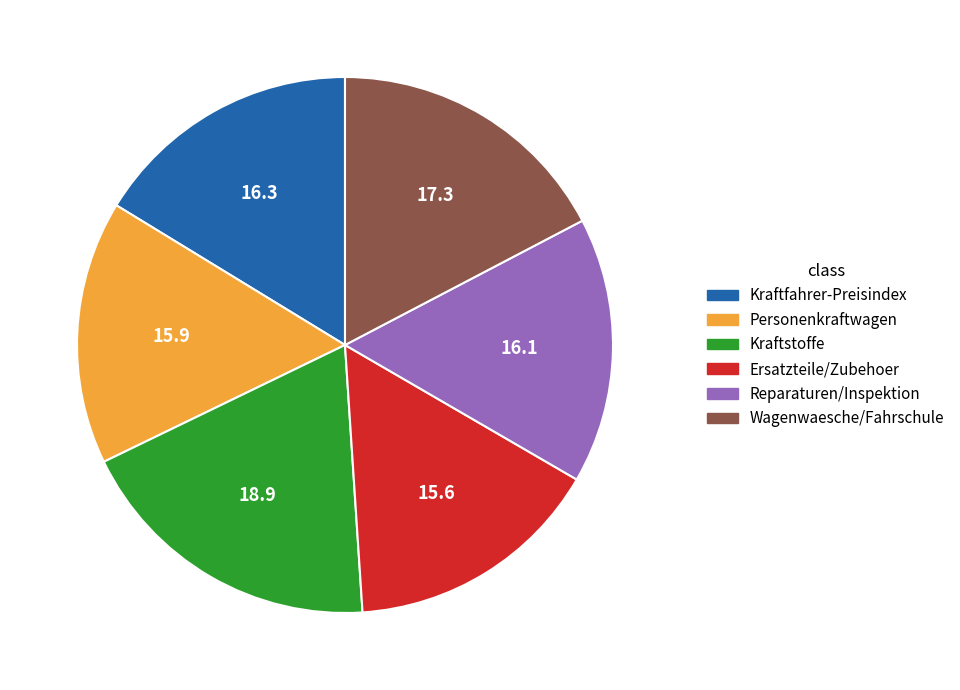

Does any single category account for the majority?

No